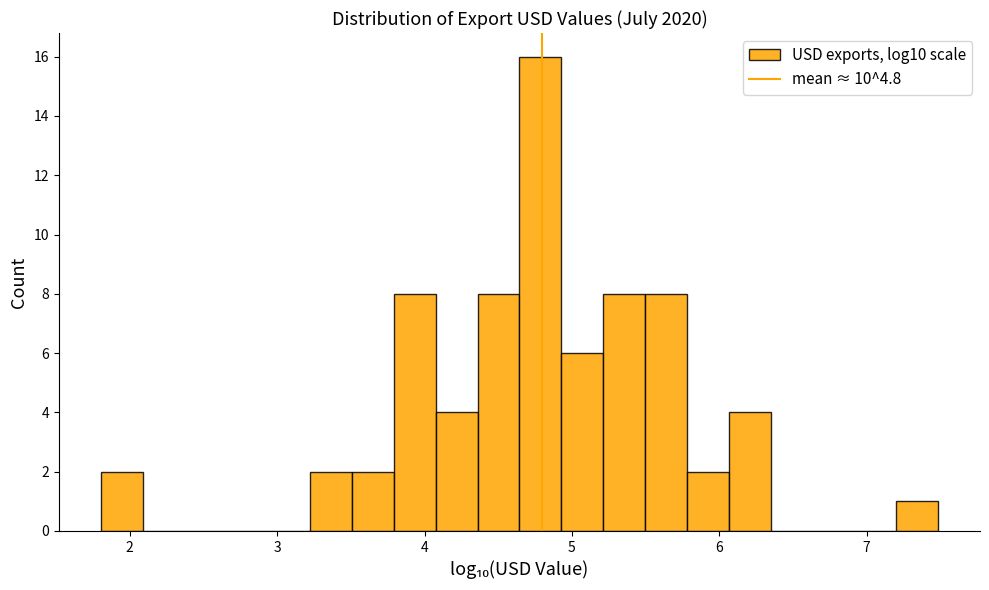

Around what value on the x-axis is the tallest bar? Give the approximate position of its centre, as read against the axis.

4.8